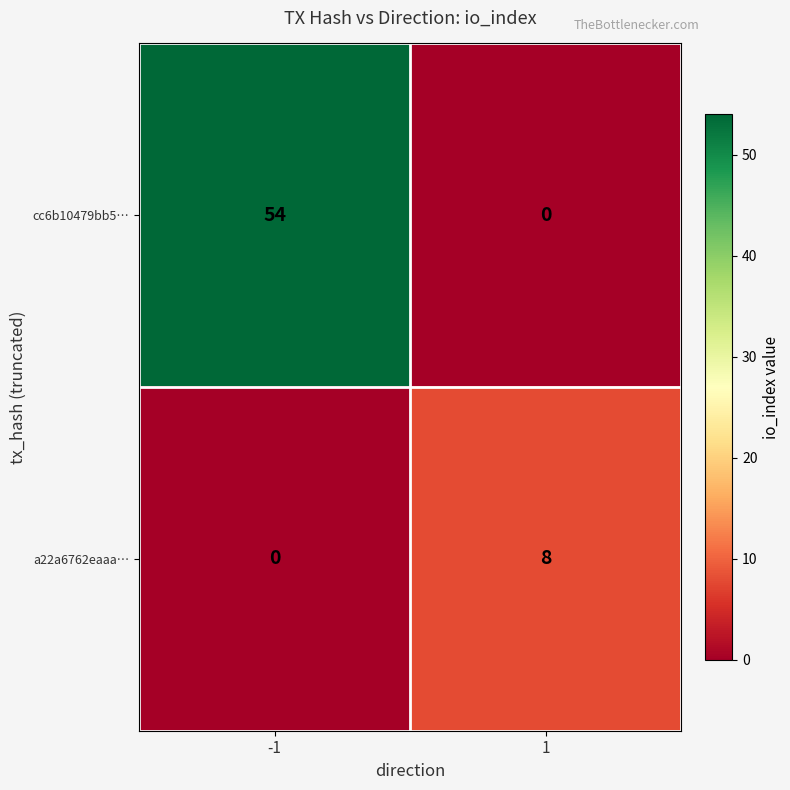

List the series in order of their overall mean, highest first.

cc6b10479bb5…, a22a6762eaaa…